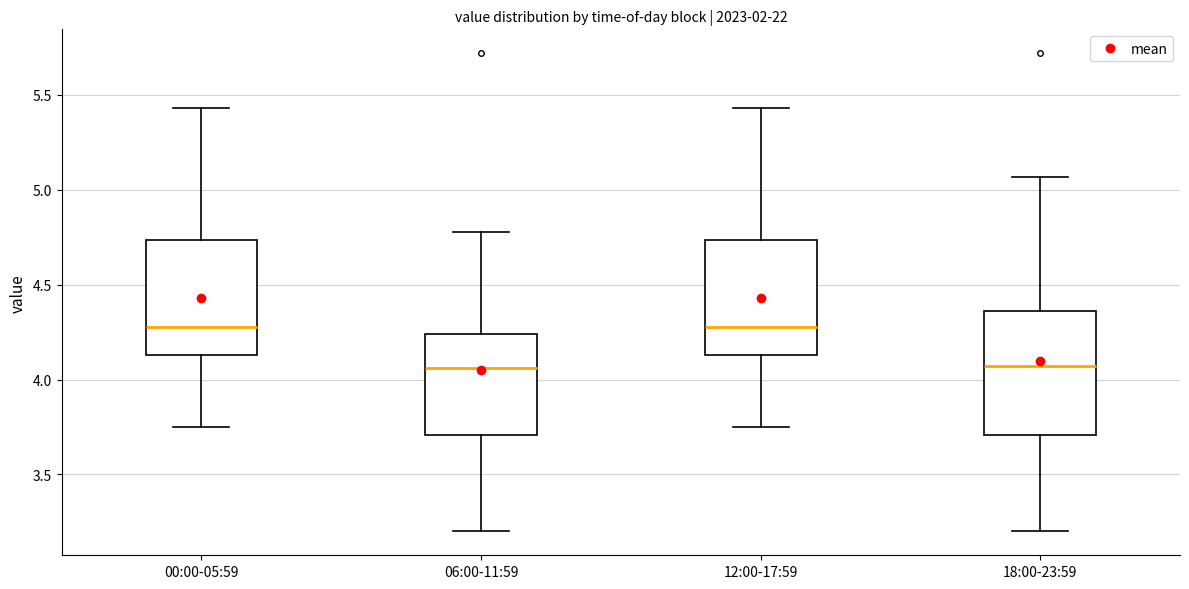

Reading left to right, transcribe this box plot: for each box, give where its median line is, the range the box spans, and where its two whiskers end, as read against the y-axis. The values are not printed on the chart, so give them approximately, as read against the axis.

00:00-05:59: median 4.30, box 4.15 to 4.75, whiskers 3.75 to 5.45
06:00-11:59: median 4.05, box 3.70 to 4.25, whiskers 3.20 to 4.80
12:00-17:59: median 4.30, box 4.15 to 4.75, whiskers 3.75 to 5.45
18:00-23:59: median 4.05, box 3.70 to 4.35, whiskers 3.20 to 5.05